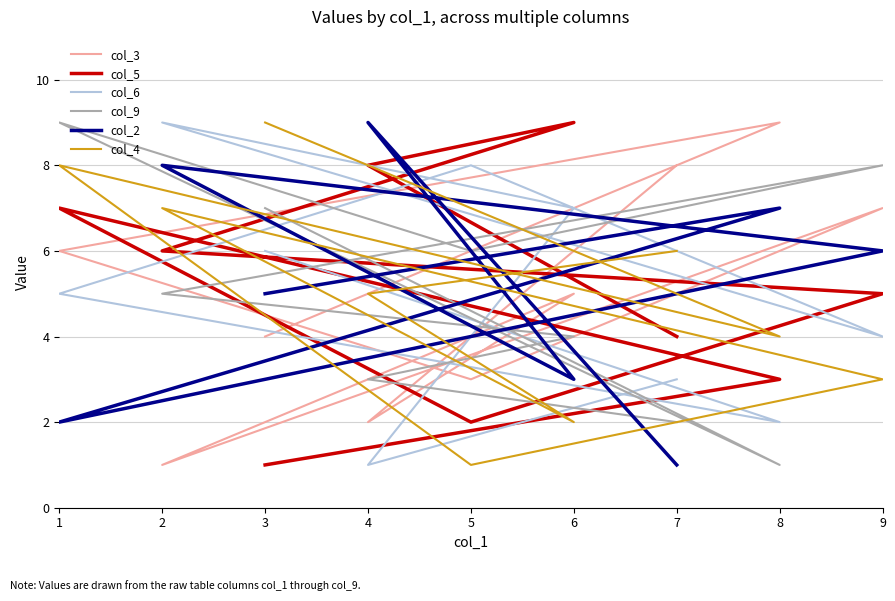

Count the col_9 values in the range 3 to 7.

5